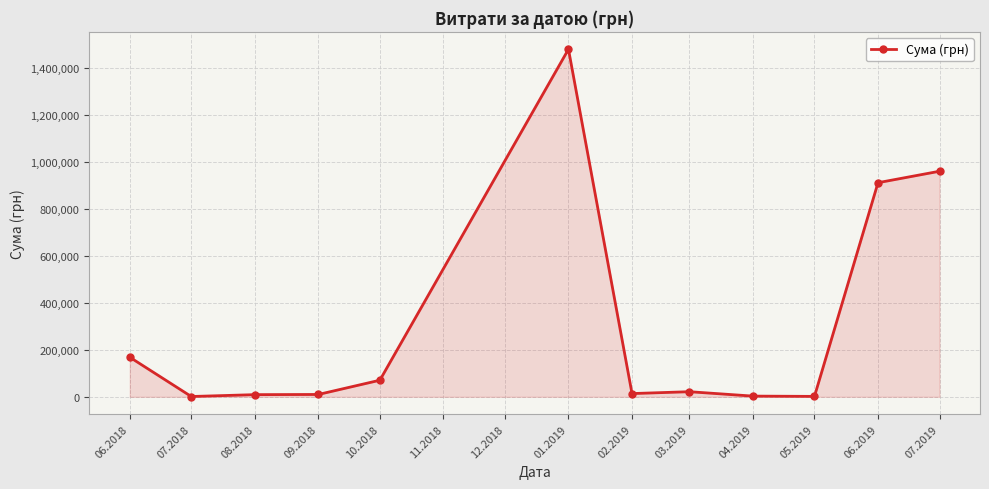

What is the difference between the maximum and minimum values?

1479432.9